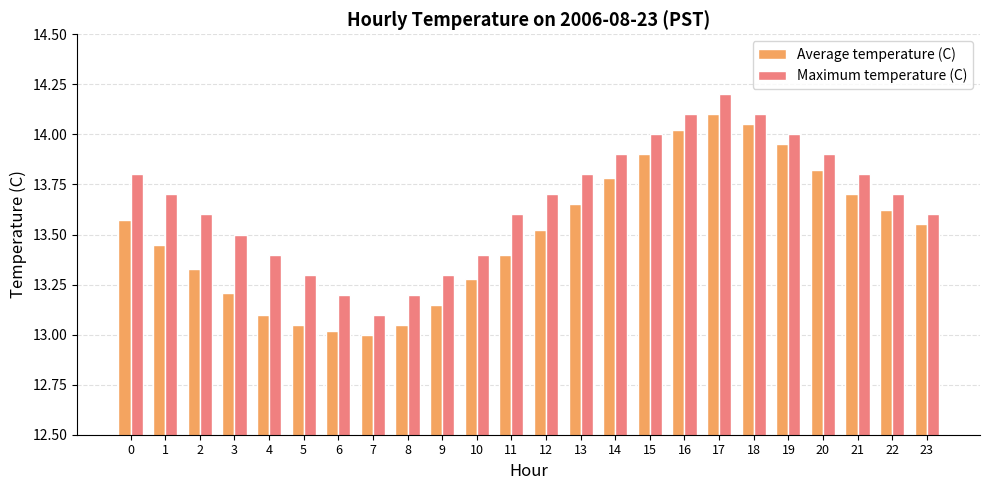

Between 5 and 7, which series saw the biggest shift?

Maximum temperature (C)